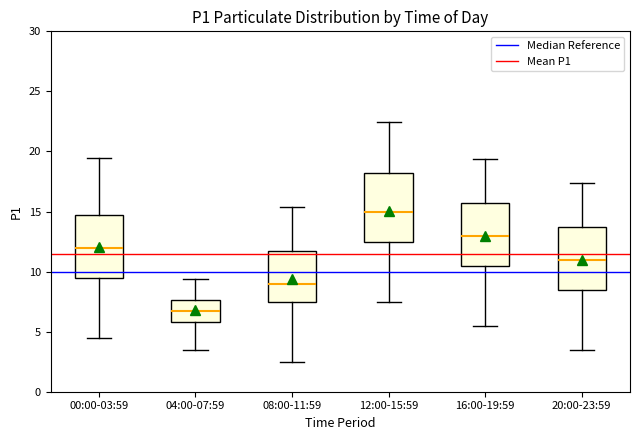

Reading left to right, transcribe this box plot: for each box, give where its median line is, the range the box spans, and where its two whiskers end, as read against the y-axis. The values are not printed on the chart, so give them approximately, as read against the axis.

00:00-03:59: median 12.0, box 9.5 to 14.5, whiskers 4.5 to 19.5
04:00-07:59: median 7.0, box 6.0 to 7.5, whiskers 3.5 to 9.5
08:00-11:59: median 9.0, box 7.5 to 11.5, whiskers 2.5 to 15.5
12:00-15:59: median 15.0, box 12.5 to 18.0, whiskers 7.5 to 22.5
16:00-19:59: median 13.0, box 10.5 to 15.5, whiskers 5.5 to 19.5
20:00-23:59: median 11.0, box 8.5 to 13.5, whiskers 3.5 to 17.5